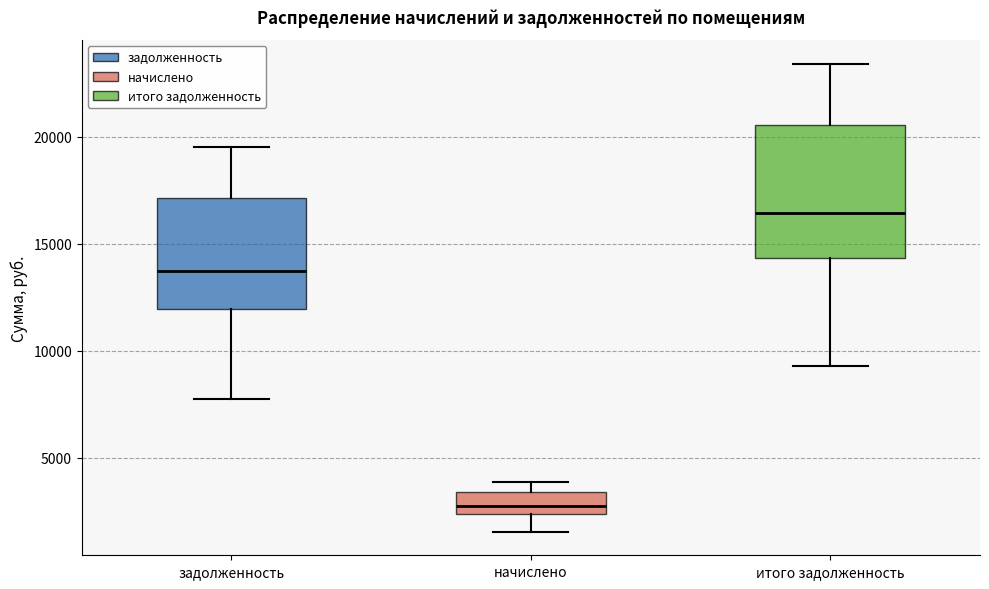

Comparing the boxes themselves (not the whiskers), which one is the tallest?

итого задолженность